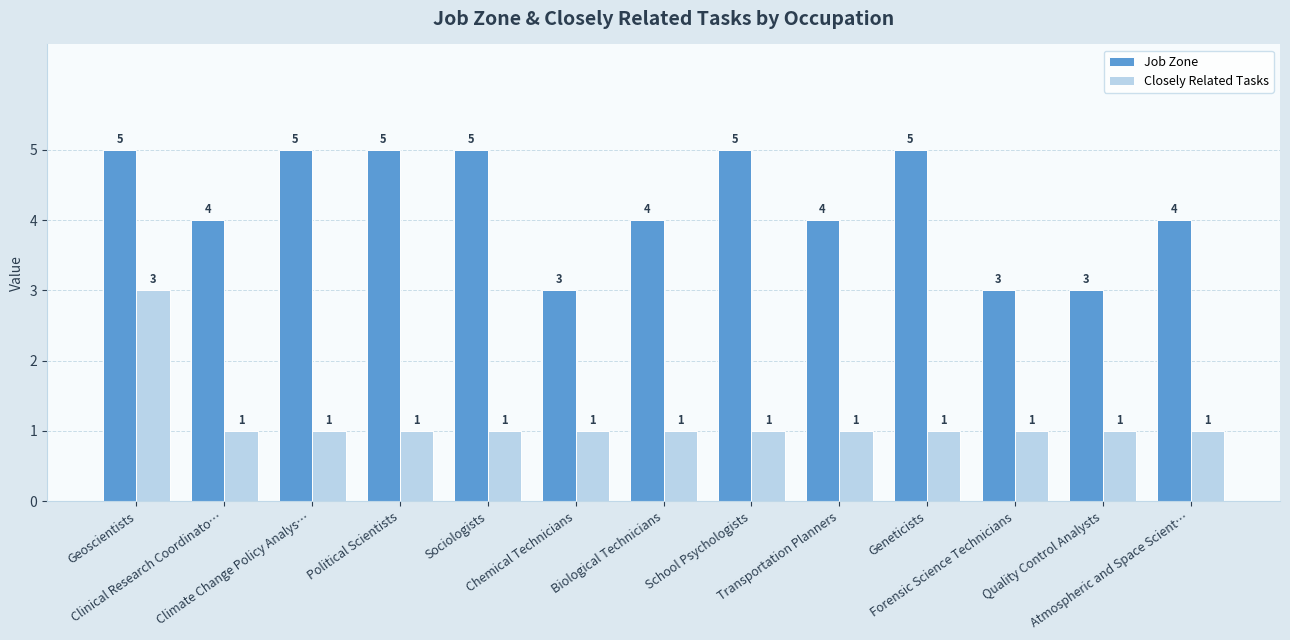

Count the Closely Related Tasks values in the range 1 to 2.

12